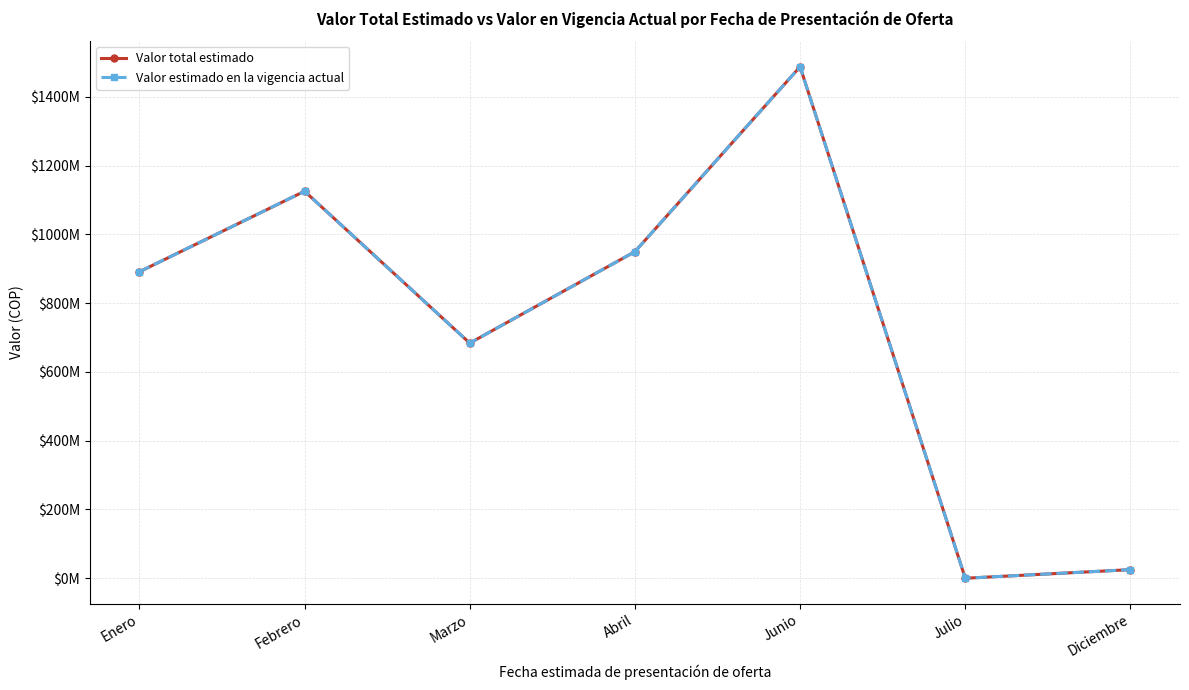

At which category does Valor estimado en la vigencia actual reach its first local valley?

Marzo